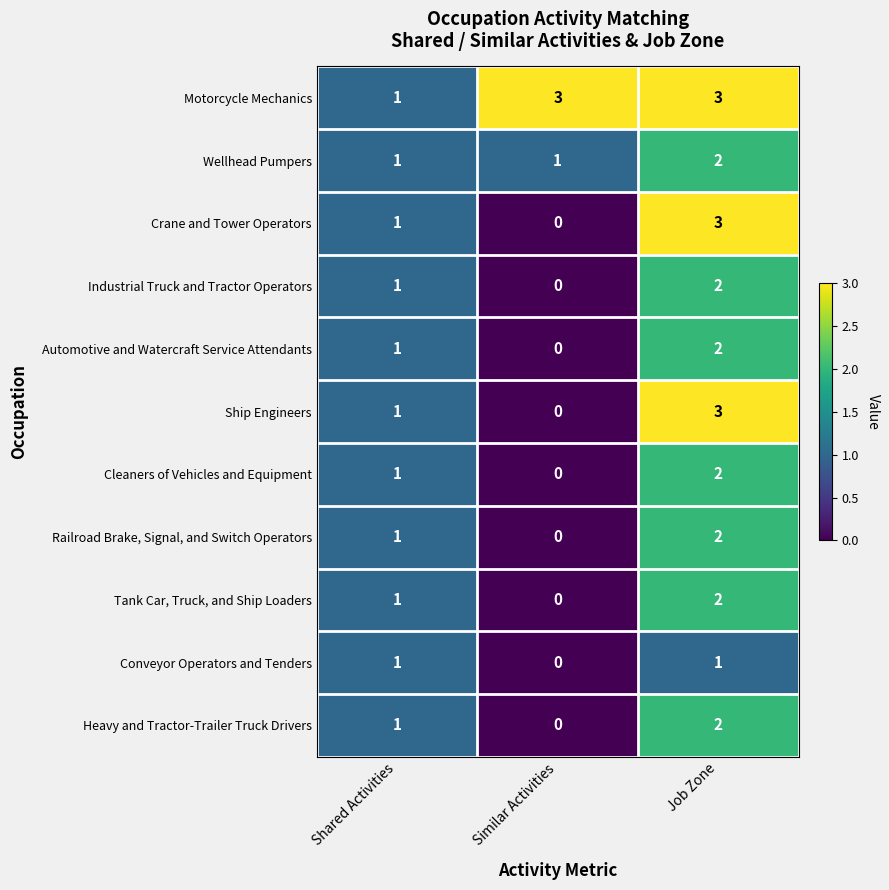

Count the Cleaners of Vehicles and Equipment values in the range 0 to 2.

3